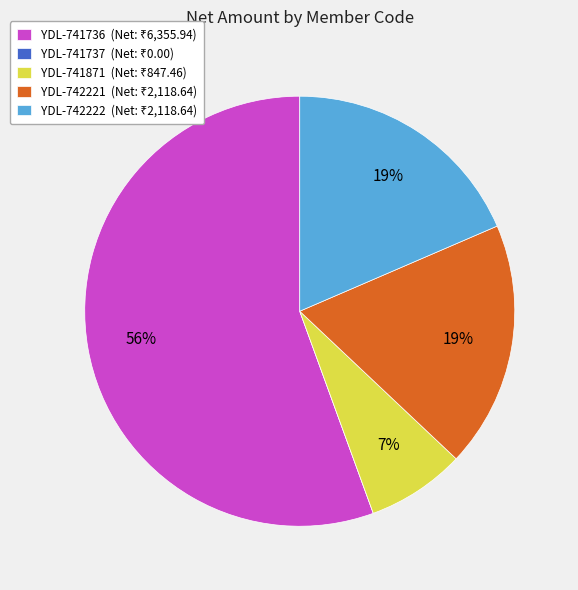

Is there a majority slice in this chart?

Yes